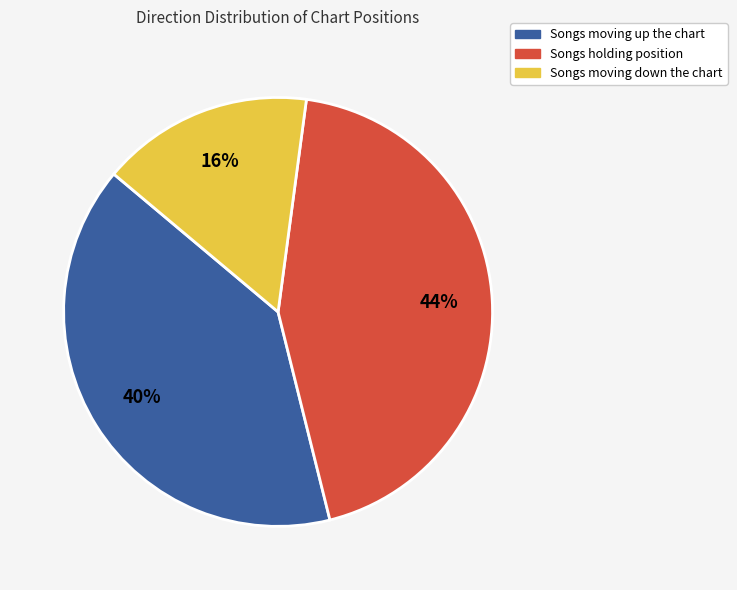

Is there any slice that represents more than half of the pie?

No